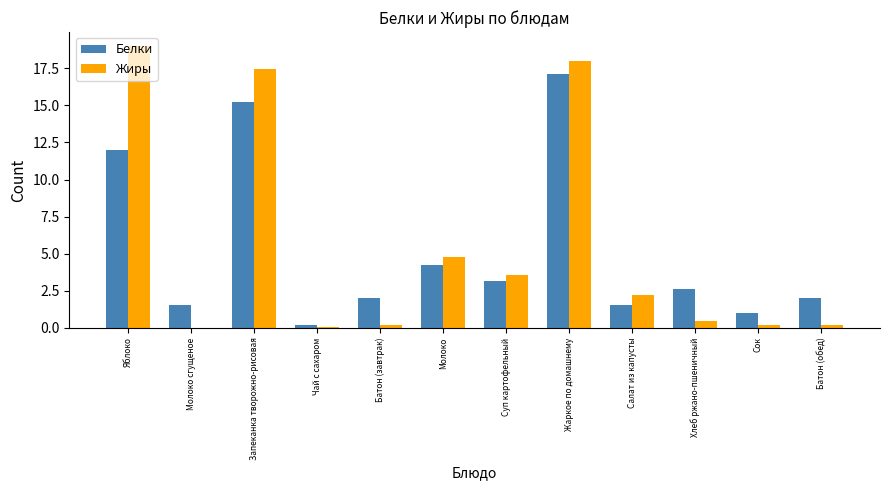

What is the total value across all series at Молоко?

9.0